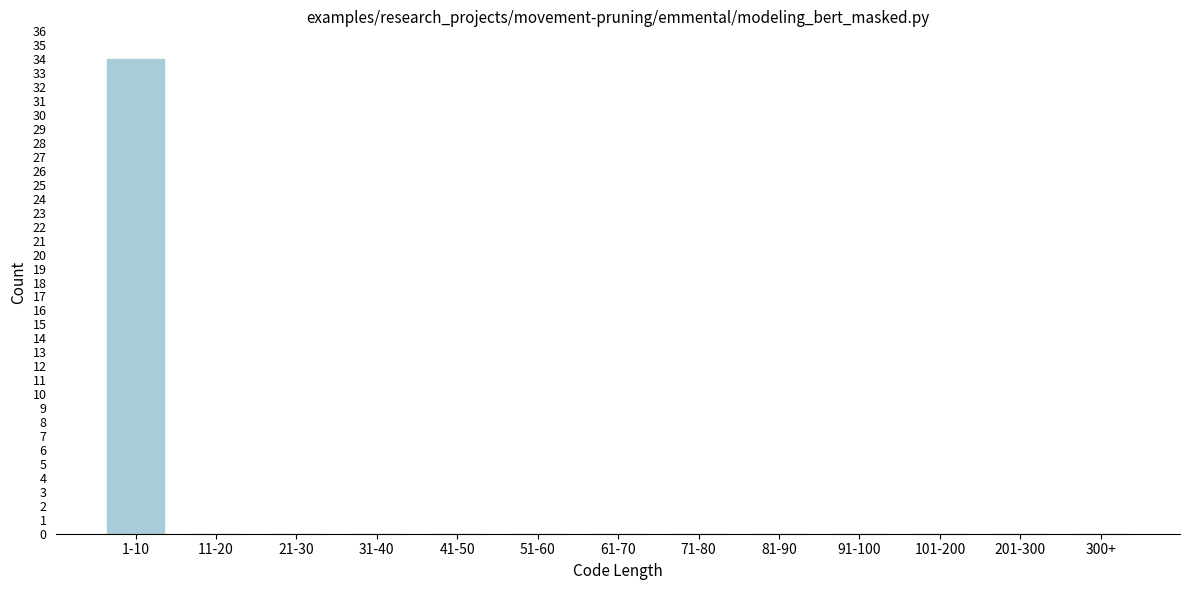

Reading left to right, transcribe all the data shown in this chart.

1-10=34	11-20=0	21-30=0	31-40=0	41-50=0	51-60=0	61-70=0	71-80=0	81-90=0	91-100=0	101-200=0	201-300=0	300+=0